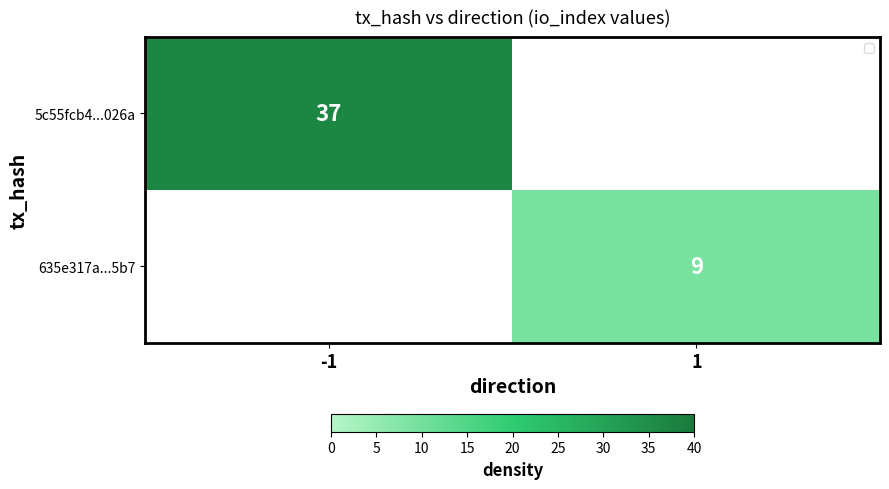

Is it true that 635e317a...5b7 equals 14.8 at 1?

False